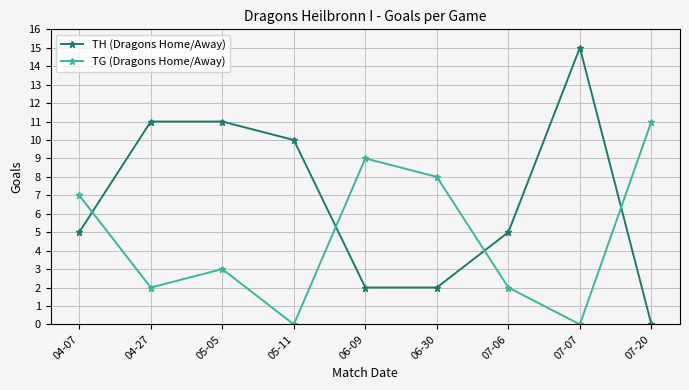

Rank the series by their maximum value, from highest to lowest.

TH (Dragons Home/Away), TG (Dragons Home/Away)